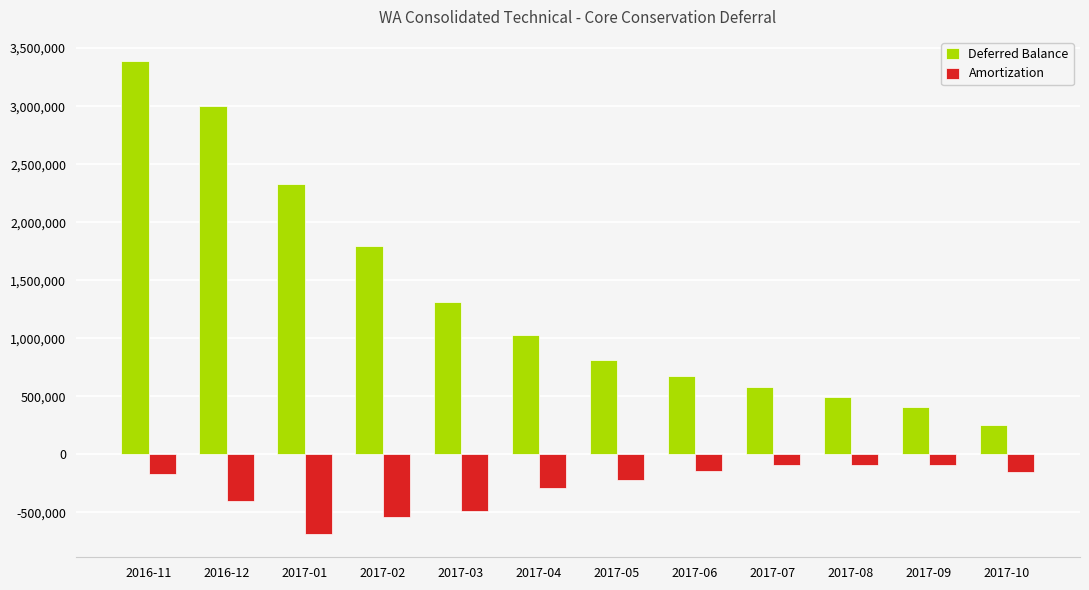

What is the average value of the Amortization series?

-279645.4